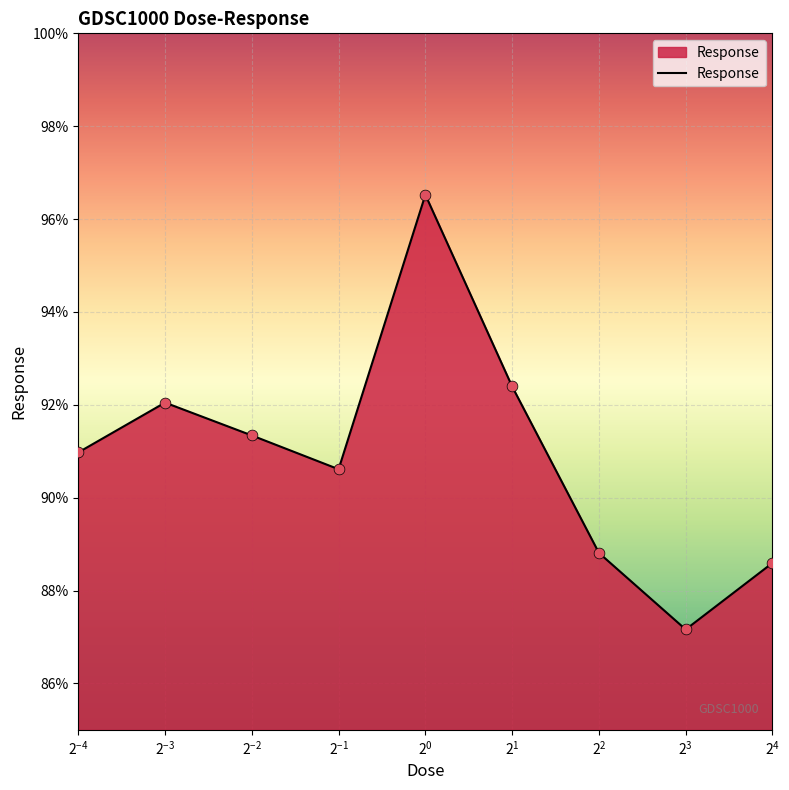

What is the difference between the maximum and minimum values?

9.4